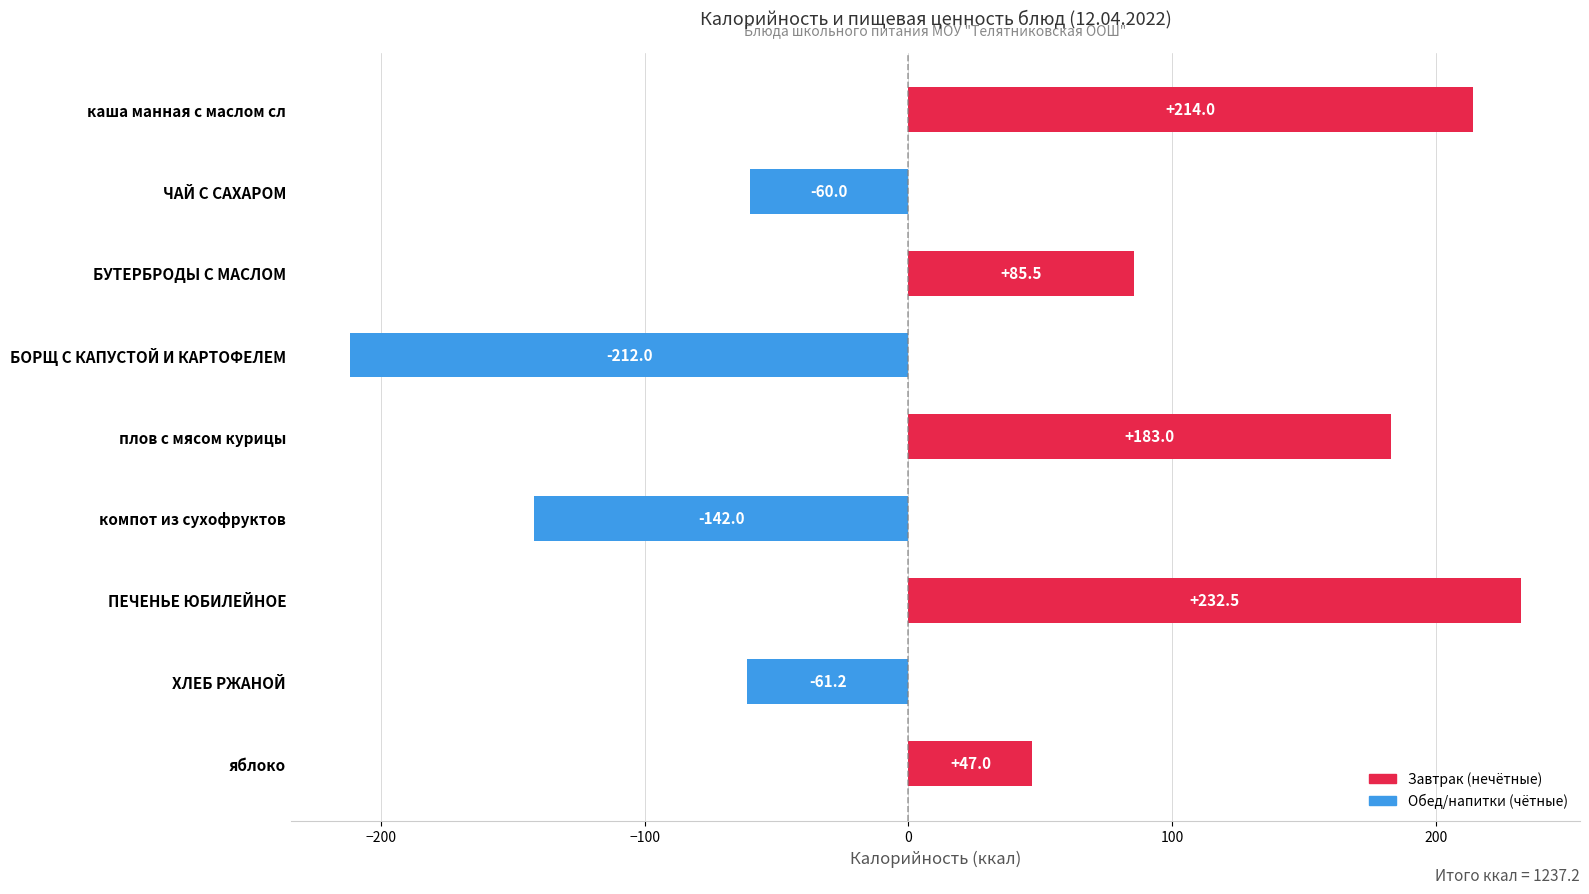

True or false: the data shows -81.7 at ХЛЕБ РЖАНОЙ.

False